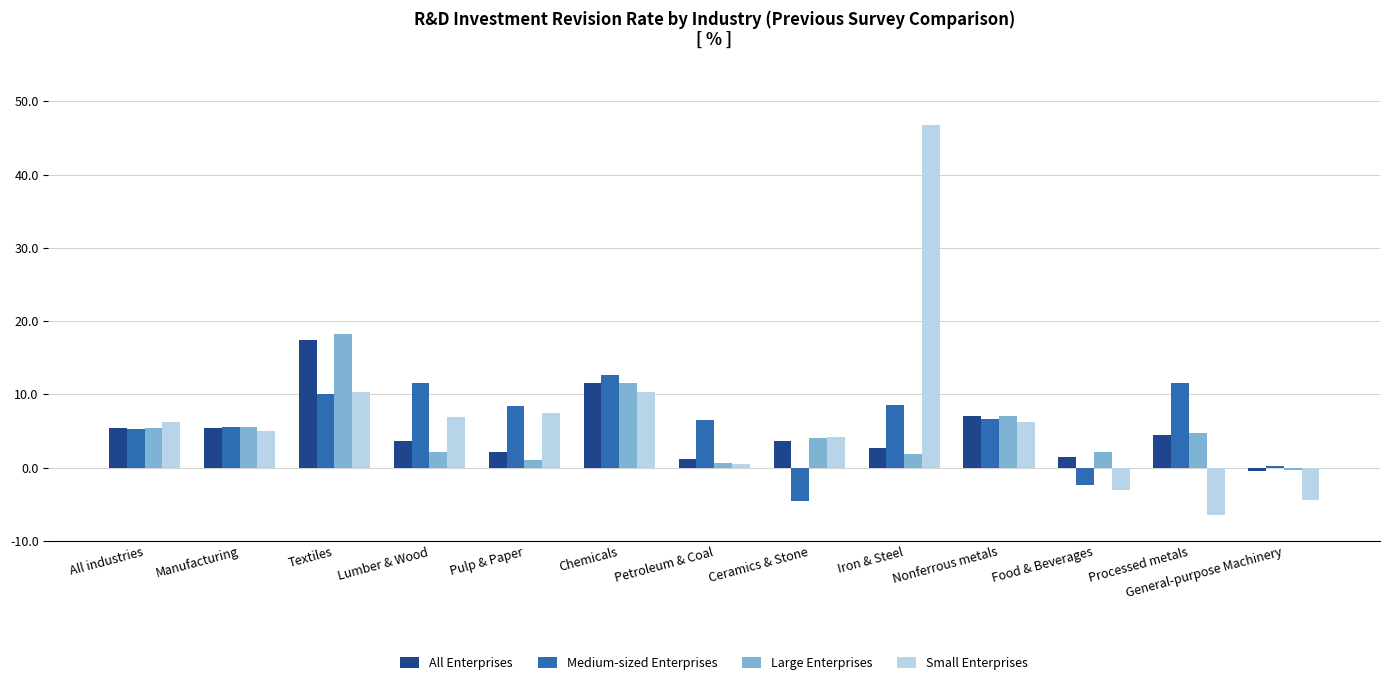

What is the smallest value displayed?

-6.4